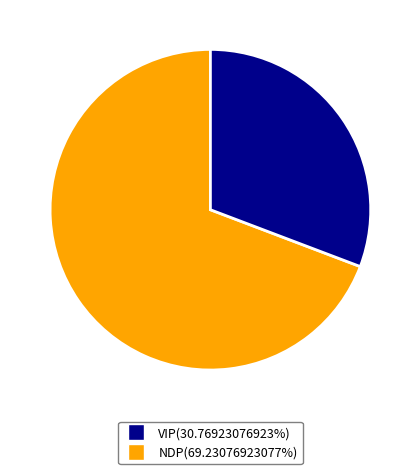

Does any single category account for the majority?

Yes